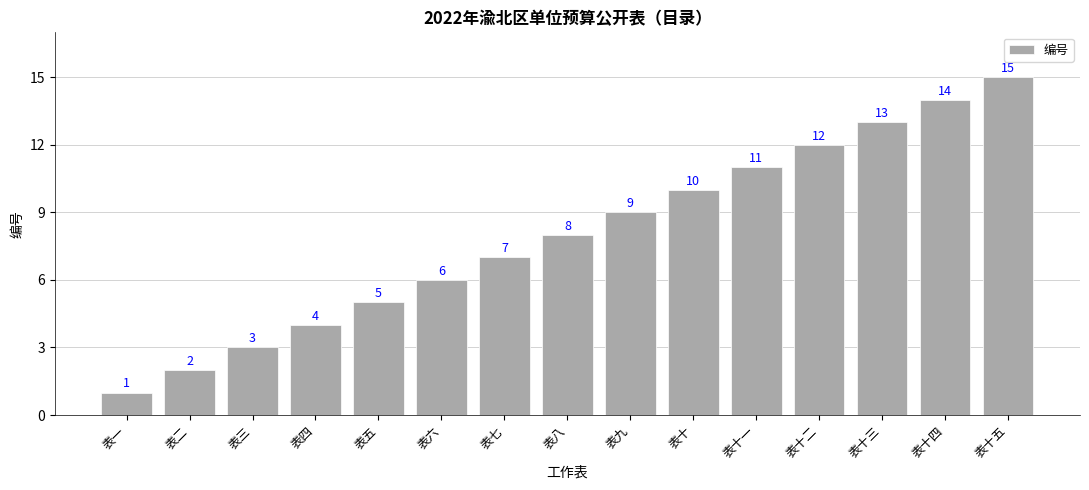

Rank the categories by value from lowest to highest.

表一, 表二, 表三, 表四, 表五, 表六, 表七, 表八, 表九, 表十, 表十一, 表十二, 表十三, 表十四, 表十五